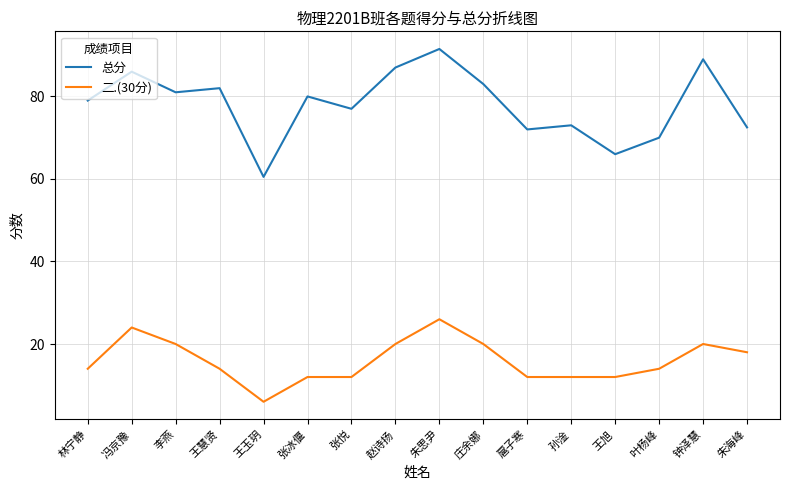

Is it true that 总分 equals 91.5 at 朱思尹?

True